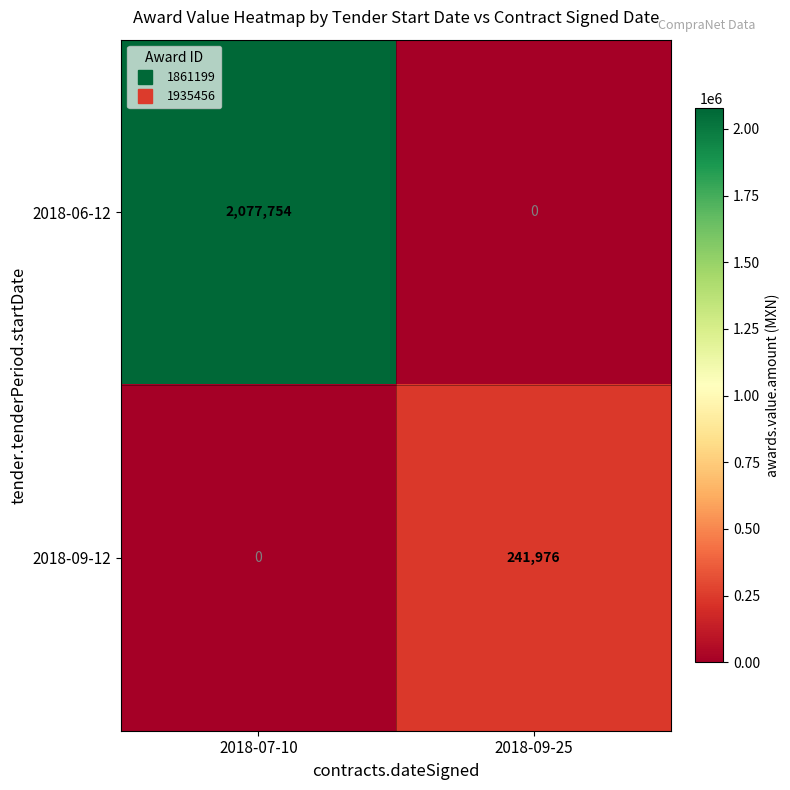

Reading left to right, transcribe all the data shown in this chart.

2018-06-12: 2018-07-10=2077754	2018-09-25=0
2018-09-12: 2018-07-10=0	2018-09-25=241976